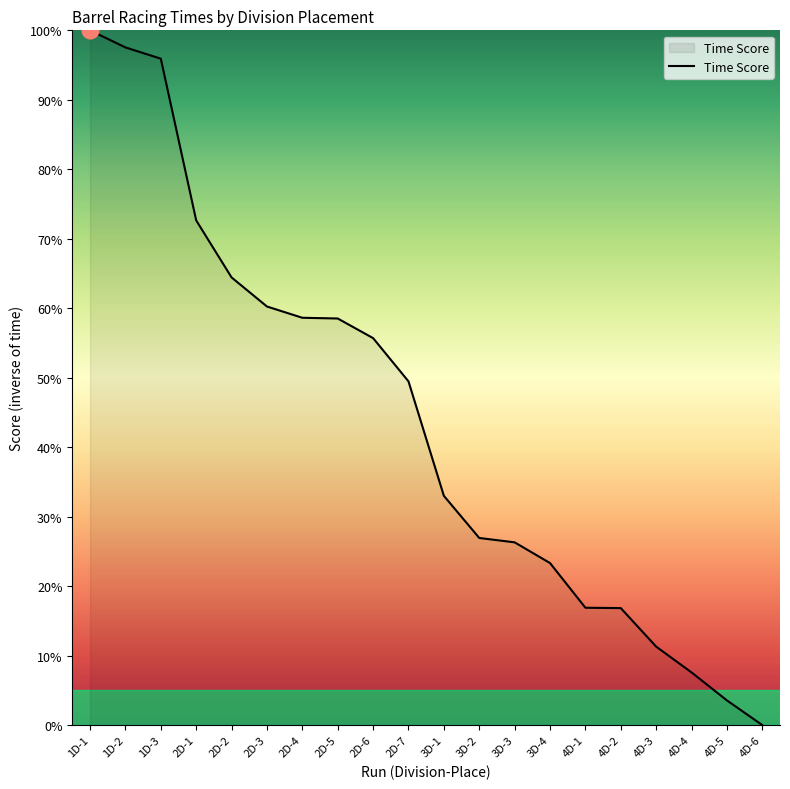

What is the sum of the values at 4D-4 and 4D-1?

24.5